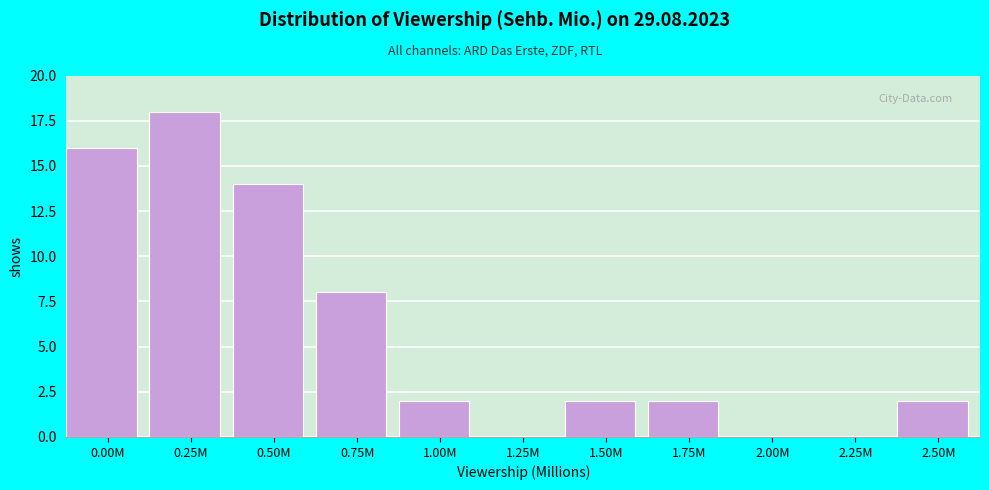

Reading left to right, what are all the values shown in this chart?

0.00M=16	0.25M=18	0.50M=14	0.75M=8	1.00M=2	1.25M=0	1.50M=2	1.75M=2	2.00M=0	2.25M=0	2.50M=2